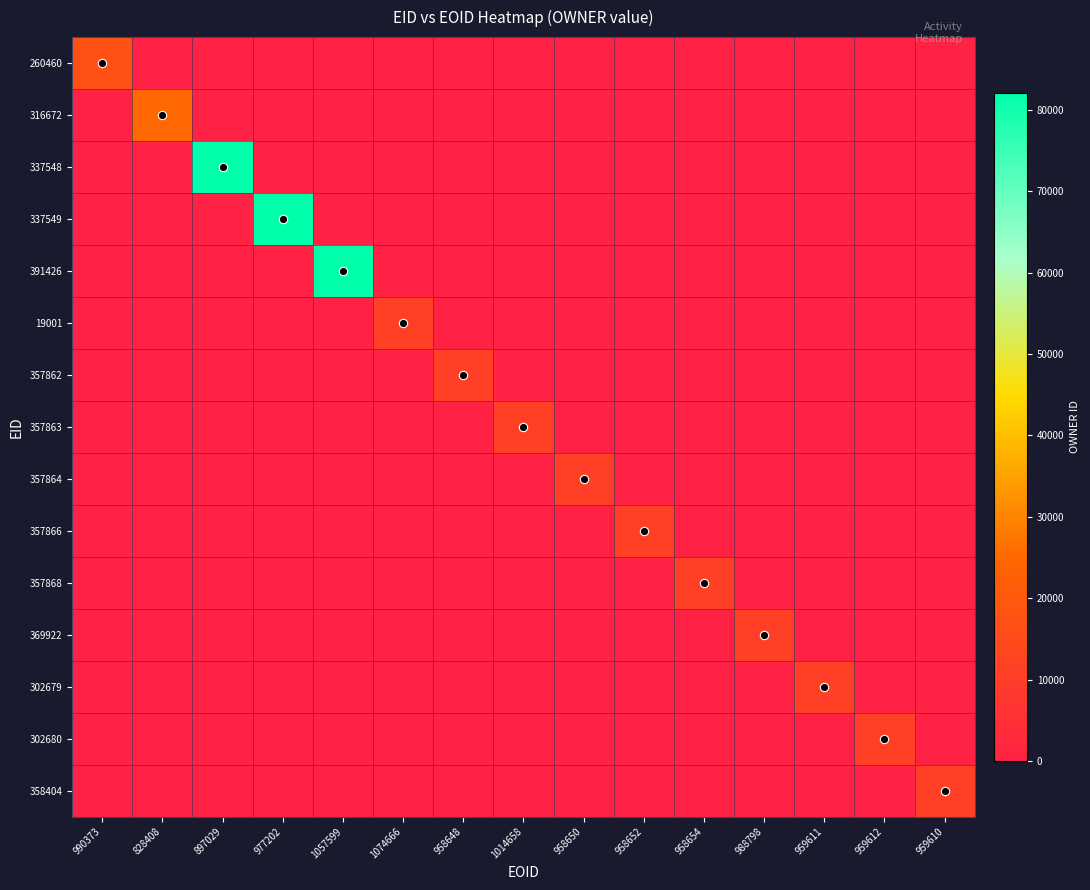

Reading right to left, what are all the values shown in this chart?

260460: 959610=0	959612=0	959611=0	988798=0	958654=0	958652=0	958650=0	1014658=0	958648=0	1074666=0	1057599=0	977202=0	897029=0	828408=0	990373=17063
316672: 959610=0	959612=0	959611=0	988798=0	958654=0	958652=0	958650=0	1014658=0	958648=0	1074666=0	1057599=0	977202=0	897029=0	828408=25080	990373=0
337548: 959610=0	959612=0	959611=0	988798=0	958654=0	958652=0	958650=0	1014658=0	958648=0	1074666=0	1057599=0	977202=0	897029=82121	828408=0	990373=0
337549: 959610=0	959612=0	959611=0	988798=0	958654=0	958652=0	958650=0	1014658=0	958648=0	1074666=0	1057599=0	977202=82121	897029=0	828408=0	990373=0
391426: 959610=0	959612=0	959611=0	988798=0	958654=0	958652=0	958650=0	1014658=0	958648=0	1074666=0	1057599=82121	977202=0	897029=0	828408=0	990373=0
19001: 959610=0	959612=0	959611=0	988798=0	958654=0	958652=0	958650=0	1014658=0	958648=0	1074666=10703	1057599=0	977202=0	897029=0	828408=0	990373=0
357862: 959610=0	959612=0	959611=0	988798=0	958654=0	958652=0	958650=0	1014658=0	958648=10725	1074666=0	1057599=0	977202=0	897029=0	828408=0	990373=0
357863: 959610=0	959612=0	959611=0	988798=0	958654=0	958652=0	958650=0	1014658=10725	958648=0	1074666=0	1057599=0	977202=0	897029=0	828408=0	990373=0
357864: 959610=0	959612=0	959611=0	988798=0	958654=0	958652=0	958650=10725	1014658=0	958648=0	1074666=0	1057599=0	977202=0	897029=0	828408=0	990373=0
357866: 959610=0	959612=0	959611=0	988798=0	958654=0	958652=10725	958650=0	1014658=0	958648=0	1074666=0	1057599=0	977202=0	897029=0	828408=0	990373=0
357868: 959610=0	959612=0	959611=0	988798=0	958654=10725	958652=0	958650=0	1014658=0	958648=0	1074666=0	1057599=0	977202=0	897029=0	828408=0	990373=0
369922: 959610=0	959612=0	959611=0	988798=10725	958654=0	958652=0	958650=0	1014658=0	958648=0	1074666=0	1057599=0	977202=0	897029=0	828408=0	990373=0
302679: 959610=0	959612=0	959611=10716	988798=0	958654=0	958652=0	958650=0	1014658=0	958648=0	1074666=0	1057599=0	977202=0	897029=0	828408=0	990373=0
302680: 959610=0	959612=10716	959611=0	988798=0	958654=0	958652=0	958650=0	1014658=0	958648=0	1074666=0	1057599=0	977202=0	897029=0	828408=0	990373=0
358404: 959610=10716	959612=0	959611=0	988798=0	958654=0	958652=0	958650=0	1014658=0	958648=0	1074666=0	1057599=0	977202=0	897029=0	828408=0	990373=0